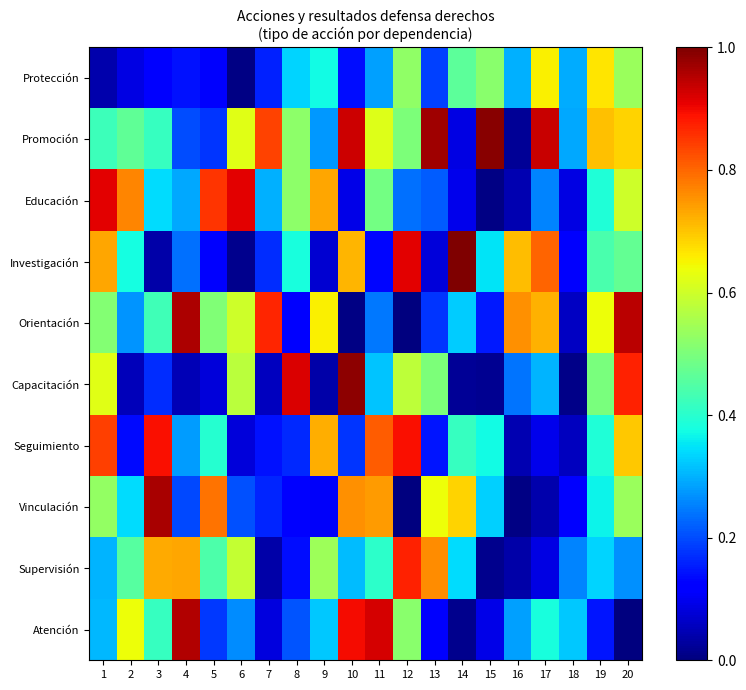

Reading left to right, extract all data points from this chart.

Protección: 1=0.0	2=0.1	3=0.1	4=0.1	5=0.1	6=0.0	7=0.2	8=0.3	9=0.4	10=0.1	11=0.3	12=0.5	13=0.2	14=0.5	15=0.5	16=0.3	17=0.7	18=0.3	19=0.7	20=0.5
Promoción: 1=0.4	2=0.5	3=0.4	4=0.2	5=0.2	6=0.6	7=0.8	8=0.5	9=0.3	10=0.9	11=0.6	12=0.5	13=1.0	14=0.1	15=1.0	16=0.0	17=0.9	18=0.3	19=0.7	20=0.7
Educación: 1=0.9	2=0.8	3=0.3	4=0.3	5=0.9	6=0.9	7=0.3	8=0.5	9=0.7	10=0.1	11=0.5	12=0.2	13=0.2	14=0.1	15=0.0	16=0.0	17=0.3	18=0.1	19=0.4	20=0.6
Investigación: 1=0.7	2=0.4	3=0.0	4=0.2	5=0.1	6=0.0	7=0.2	8=0.4	9=0.1	10=0.7	11=0.1	12=0.9	13=0.1	14=1.0	15=0.3	16=0.7	17=0.8	18=0.1	19=0.4	20=0.5
Orientación: 1=0.5	2=0.3	3=0.4	4=1.0	5=0.5	6=0.6	7=0.9	8=0.1	9=0.7	10=0.0	11=0.2	12=0.0	13=0.2	14=0.3	15=0.1	16=0.8	17=0.7	18=0.1	19=0.6	20=0.9
Capacitación: 1=0.6	2=0.1	3=0.2	4=0.0	5=0.1	6=0.6	7=0.1	8=0.9	9=0.0	10=1.0	11=0.3	12=0.6	13=0.5	14=0.0	15=0.0	16=0.2	17=0.3	18=0.0	19=0.5	20=0.9
Seguimiento: 1=0.8	2=0.1	3=0.9	4=0.3	5=0.4	6=0.1	7=0.1	8=0.2	9=0.7	10=0.2	11=0.8	12=0.9	13=0.1	14=0.4	15=0.4	16=0.0	17=0.1	18=0.1	19=0.4	20=0.7
Vinculación: 1=0.5	2=0.3	3=1.0	4=0.2	5=0.8	6=0.2	7=0.2	8=0.1	9=0.1	10=0.8	11=0.7	12=0.0	13=0.6	14=0.7	15=0.3	16=0.0	17=0.0	18=0.1	19=0.4	20=0.5
Supervisión: 1=0.3	2=0.5	3=0.7	4=0.7	5=0.4	6=0.6	7=0.0	8=0.1	9=0.5	10=0.3	11=0.4	12=0.9	13=0.8	14=0.3	15=0.0	16=0.0	17=0.1	18=0.3	19=0.3	20=0.3
Atención: 1=0.3	2=0.6	3=0.4	4=1.0	5=0.2	6=0.3	7=0.1	8=0.2	9=0.3	10=0.9	11=0.9	12=0.5	13=0.1	14=0.0	15=0.1	16=0.3	17=0.4	18=0.3	19=0.1	20=0.0